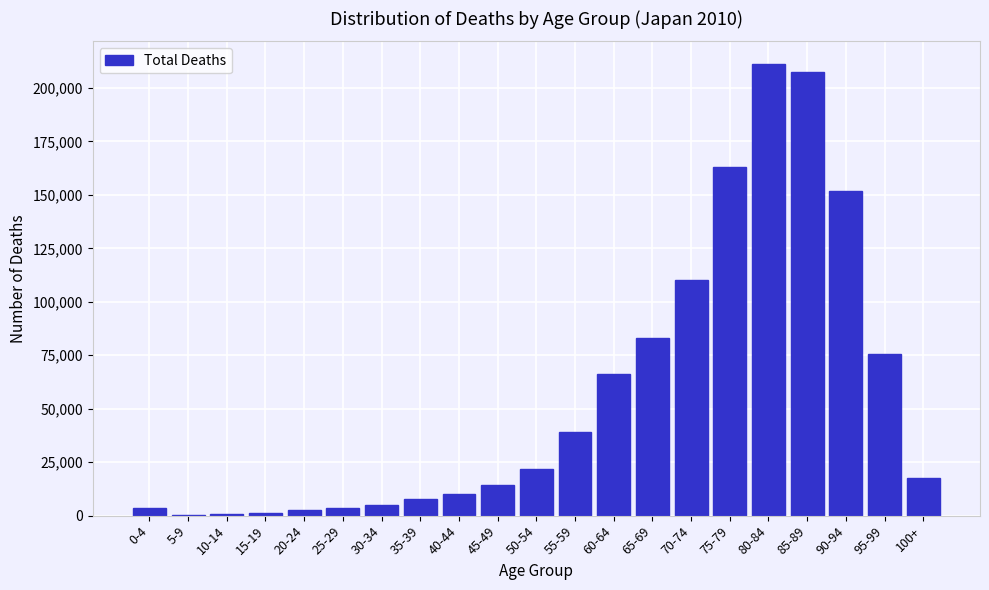

What is the change in value from 60-64 to 75-79?

+96993